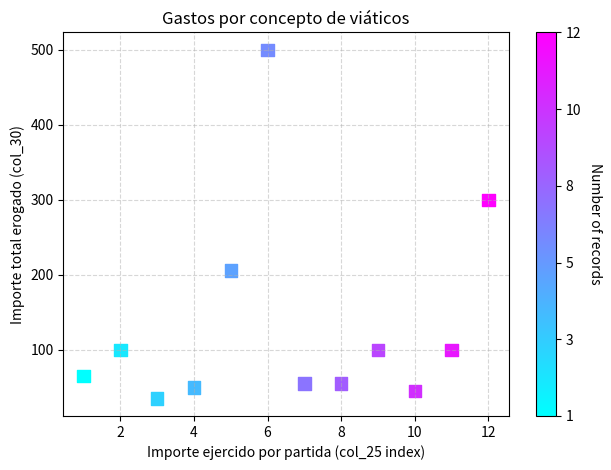

What is the average Y value?

134